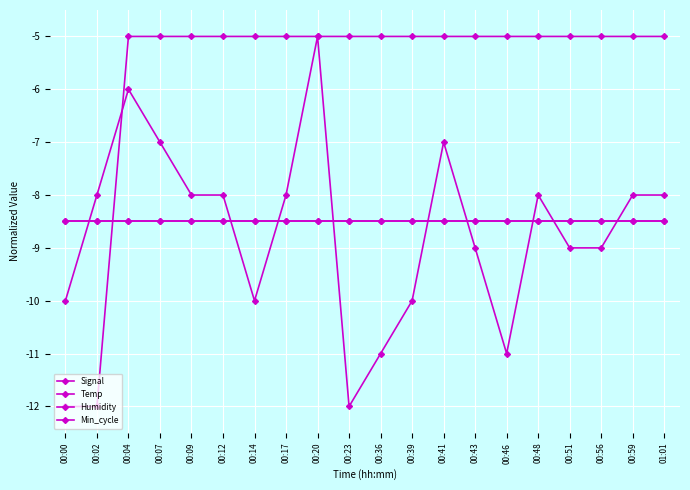

What is the label of the 9th point from the right?

00:39